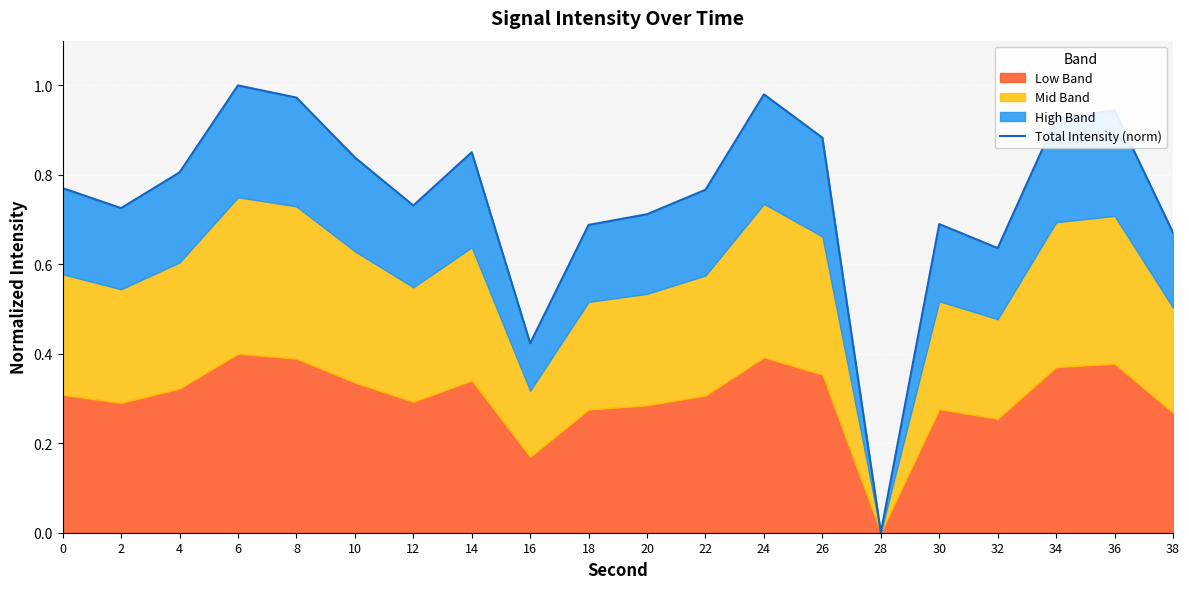

How many lines are shown in the chart?

1